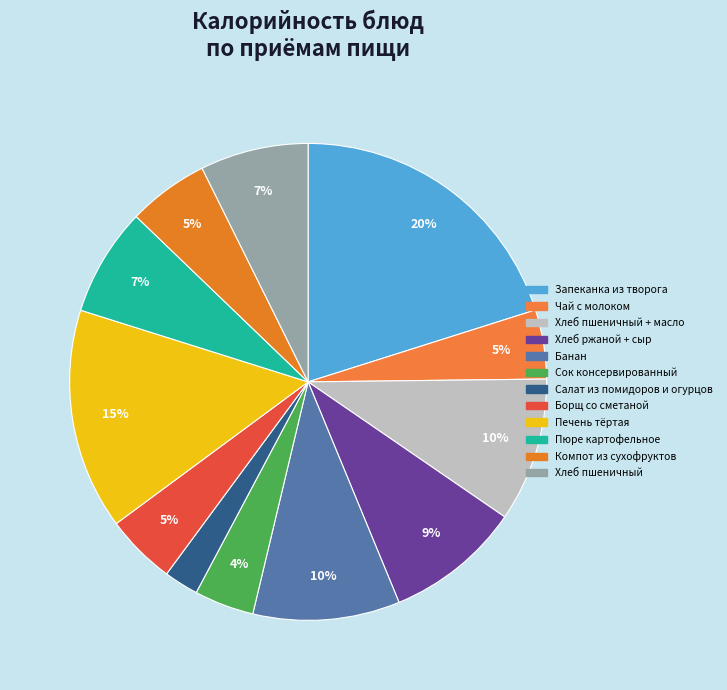

Count the number of slices in the pie.

12